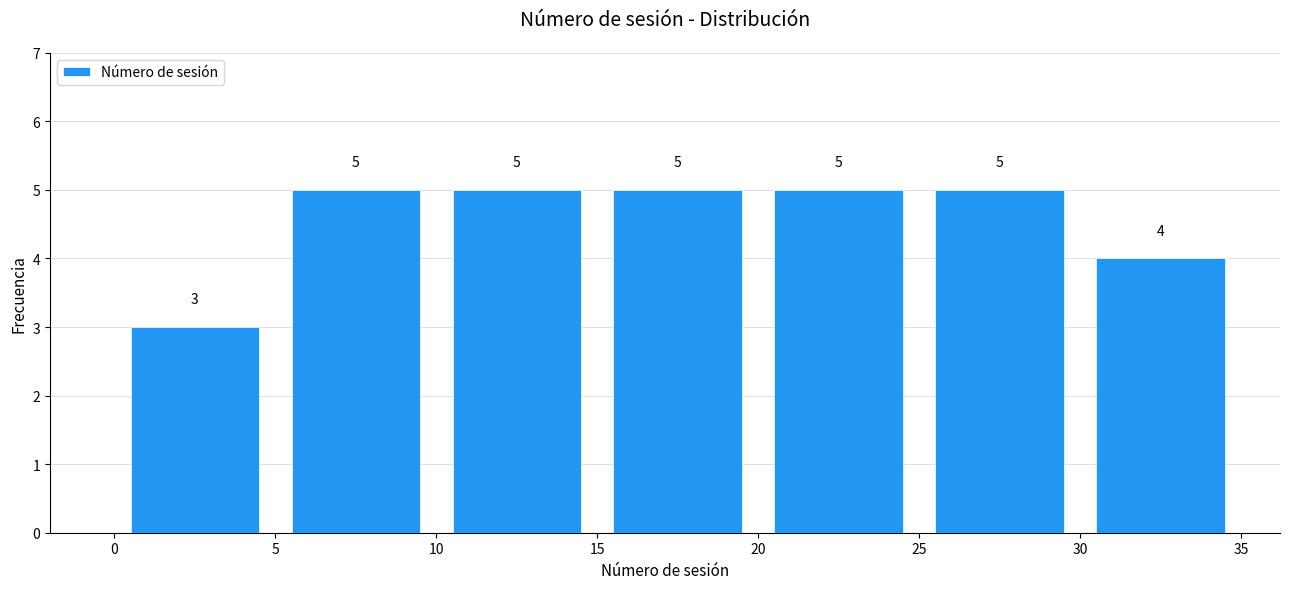

How tall is the bar that spans 30 to 35 on the x-axis?

4